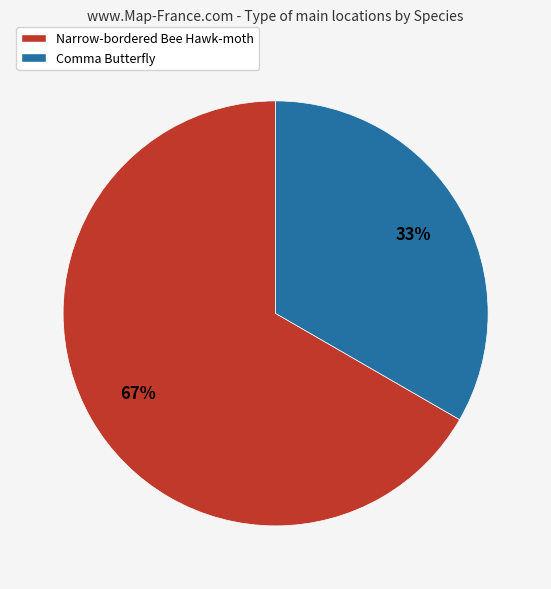

How many slices are in this pie chart?

2